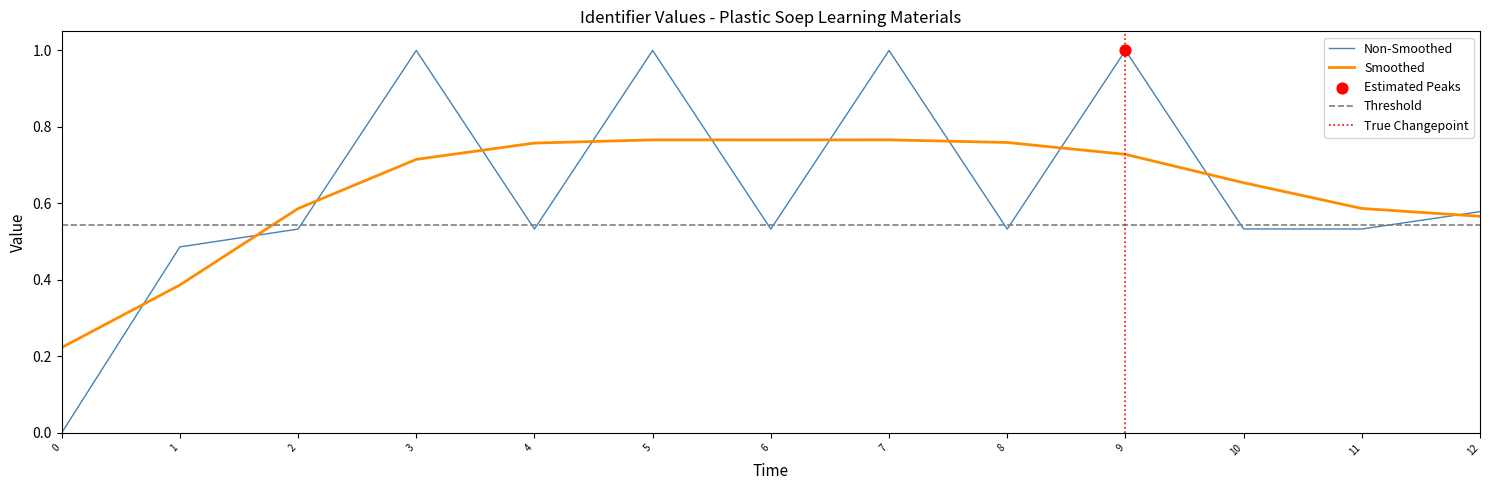

What is the maximum value for Non-Smoothed?

1.0